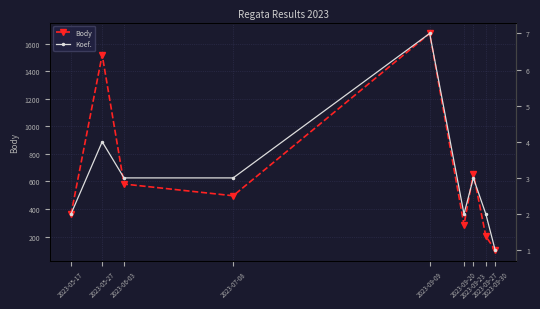

Is the value of Body at 2023-05-27 greater than the value of Koef. at 2023-05-27?

Yes